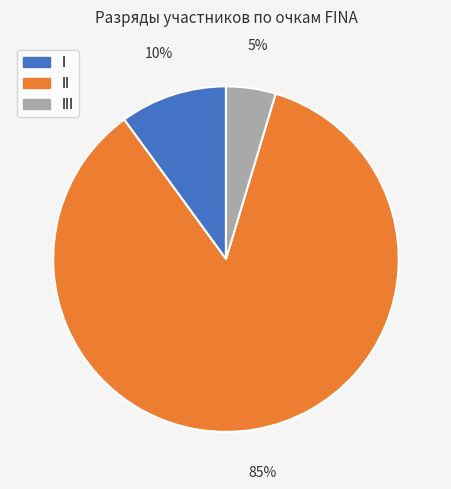

Is there a majority slice in this chart?

Yes